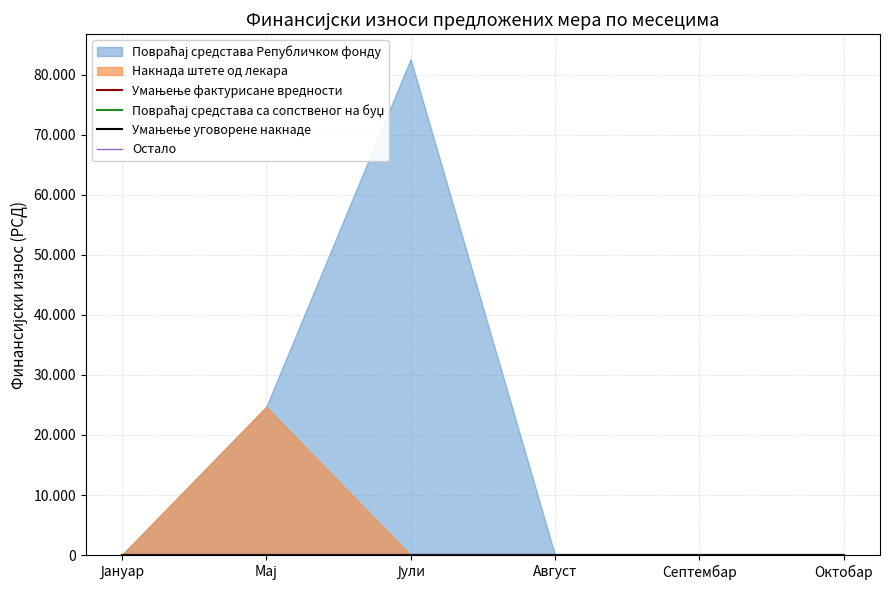

Between Јули and Јануар, which is larger?

Јули